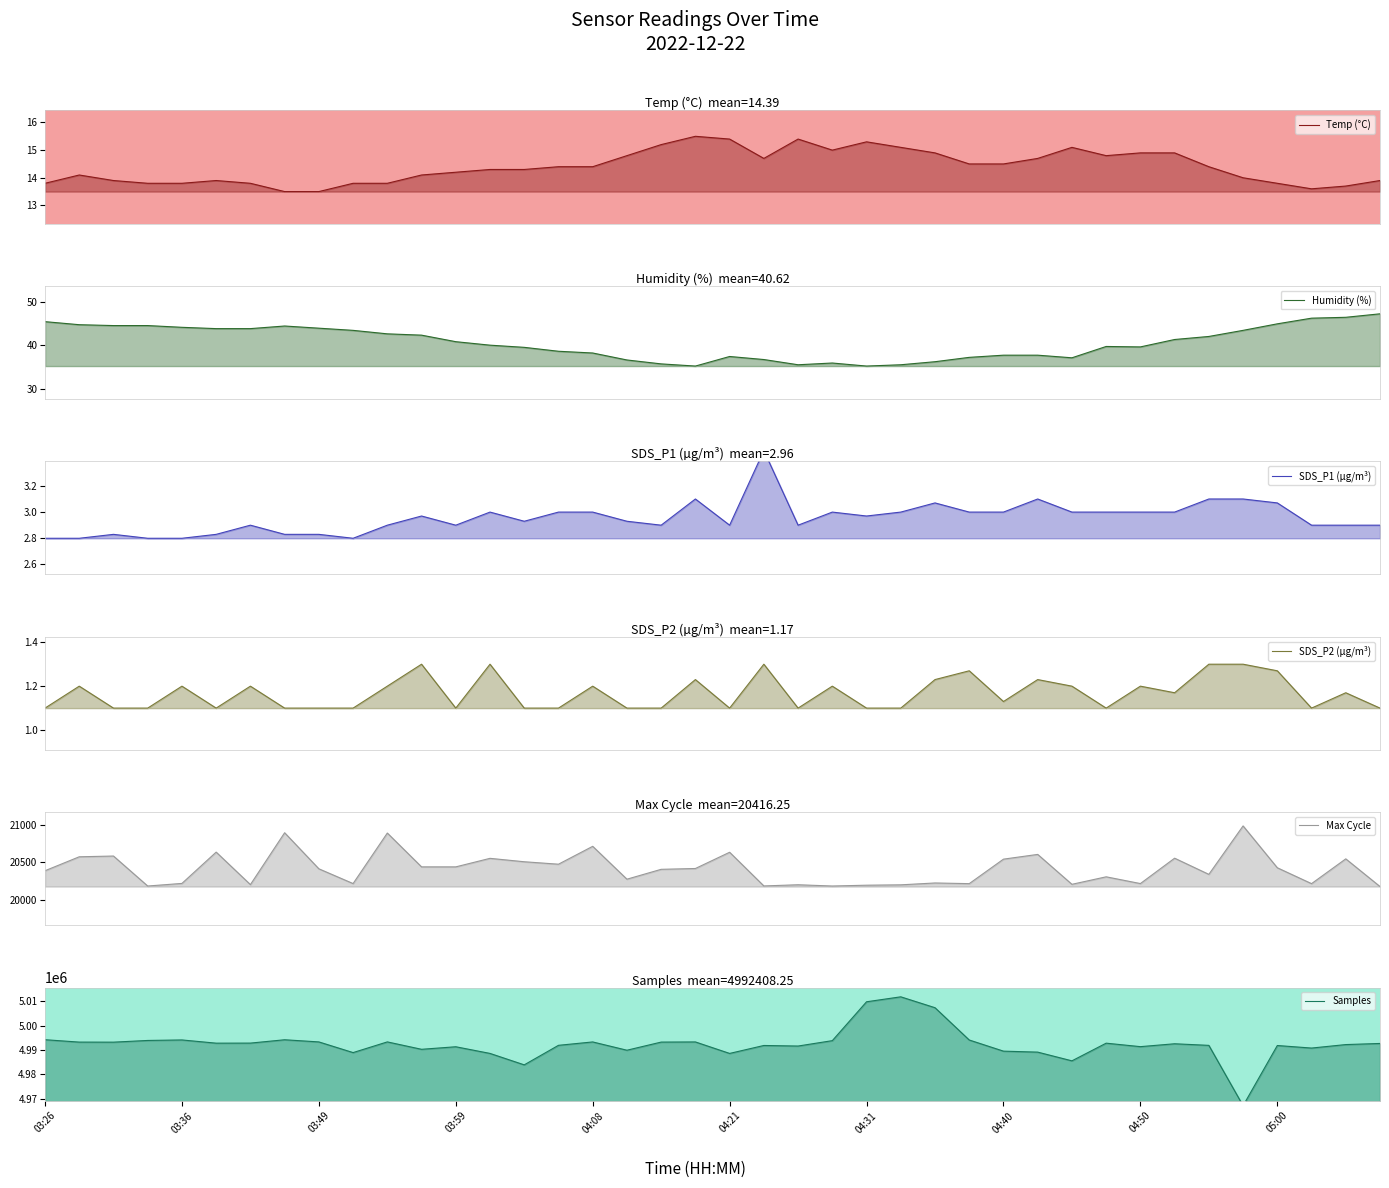

True or false: Humidity (%) and Max Cycle cross at least once.

False